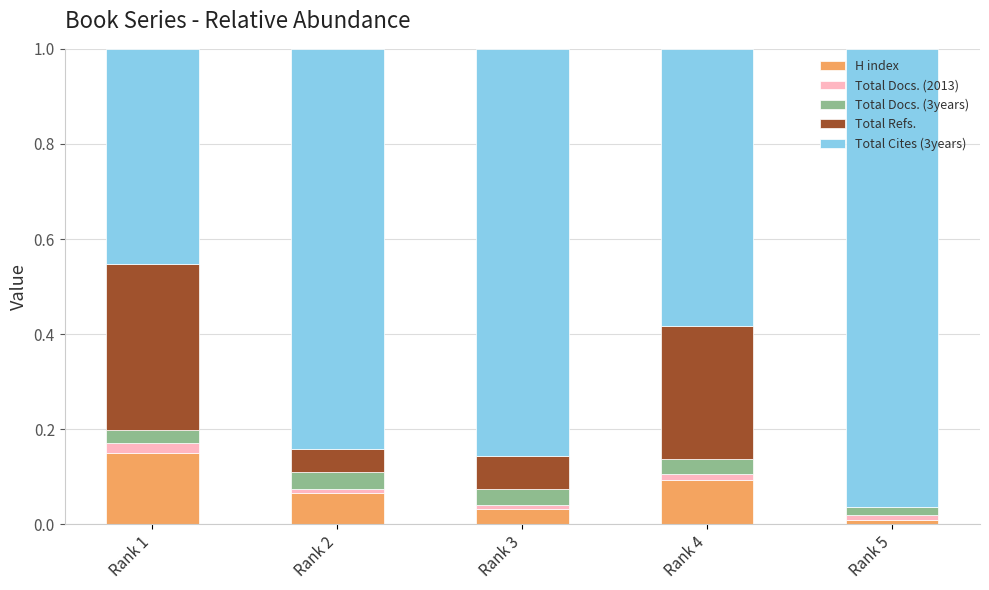

Which category has the highest value in the H index series?

Rank 1